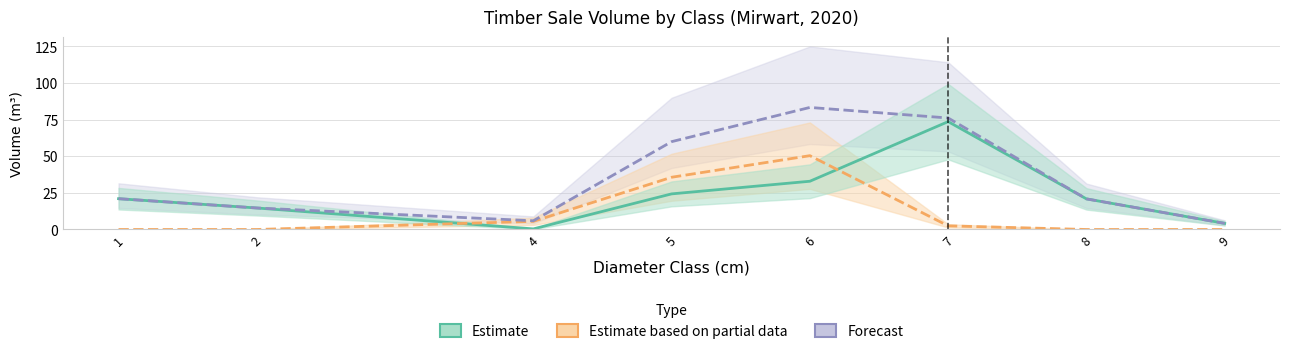

In DOUGLAS, how many points are higher than both neighbors (excluding endpoints)?

1